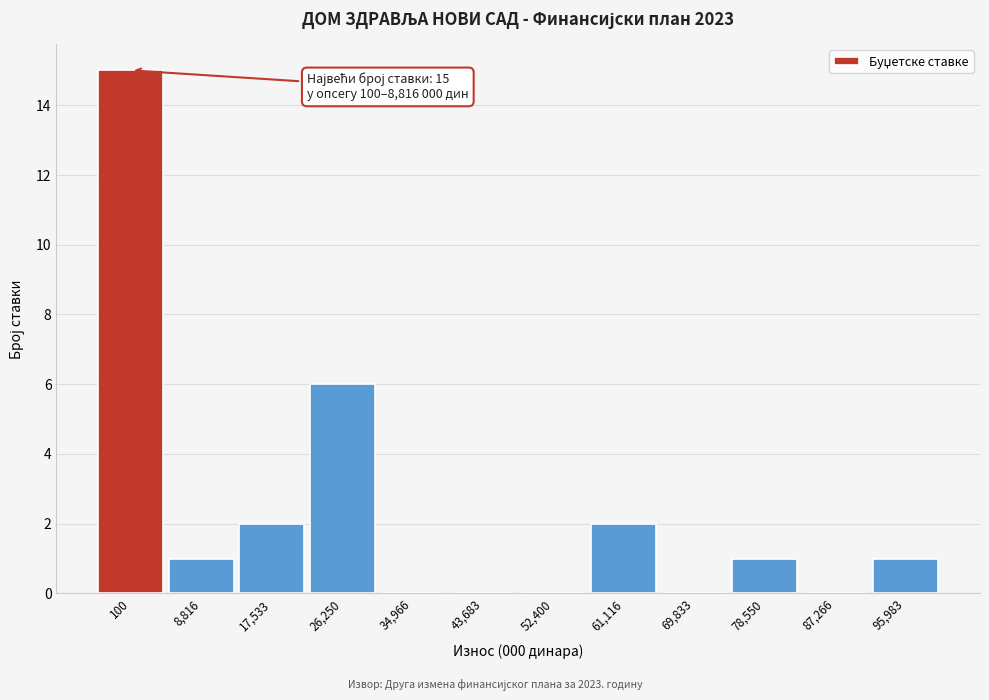

Reading left to right, transcribe all the data shown in this chart.

100=15	8,816=1	17,533=2	26,250=6	34,966=0	43,683=0	52,400=0	61,116=2	69,833=0	78,550=1	87,266=0	95,983=1